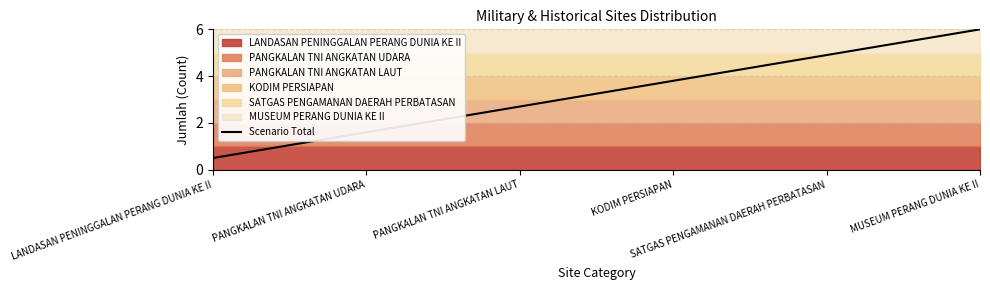

What is the maximum value shown in the chart?

6.0